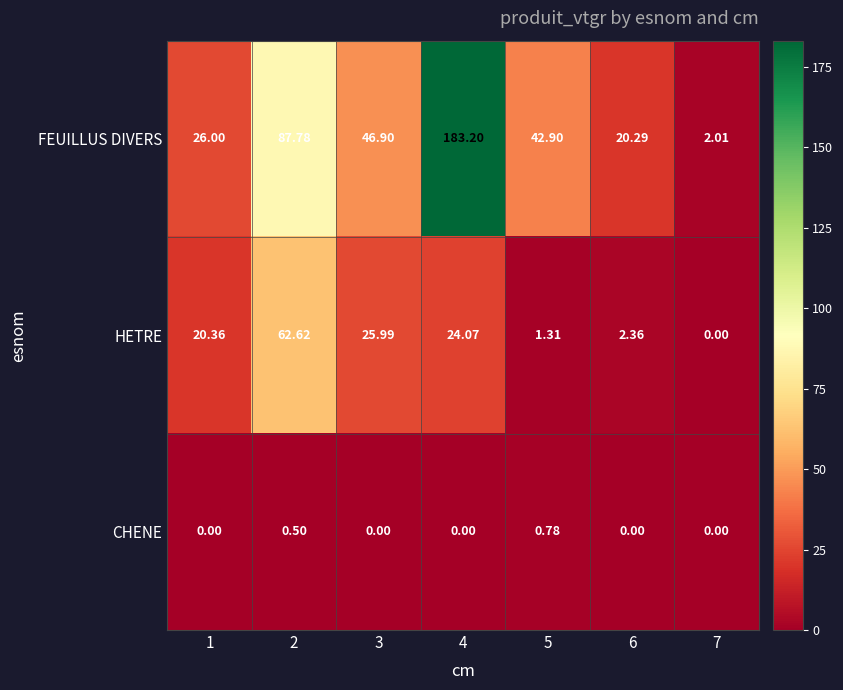

Which series has the largest total across all categories?

FEUILLUS DIVERS